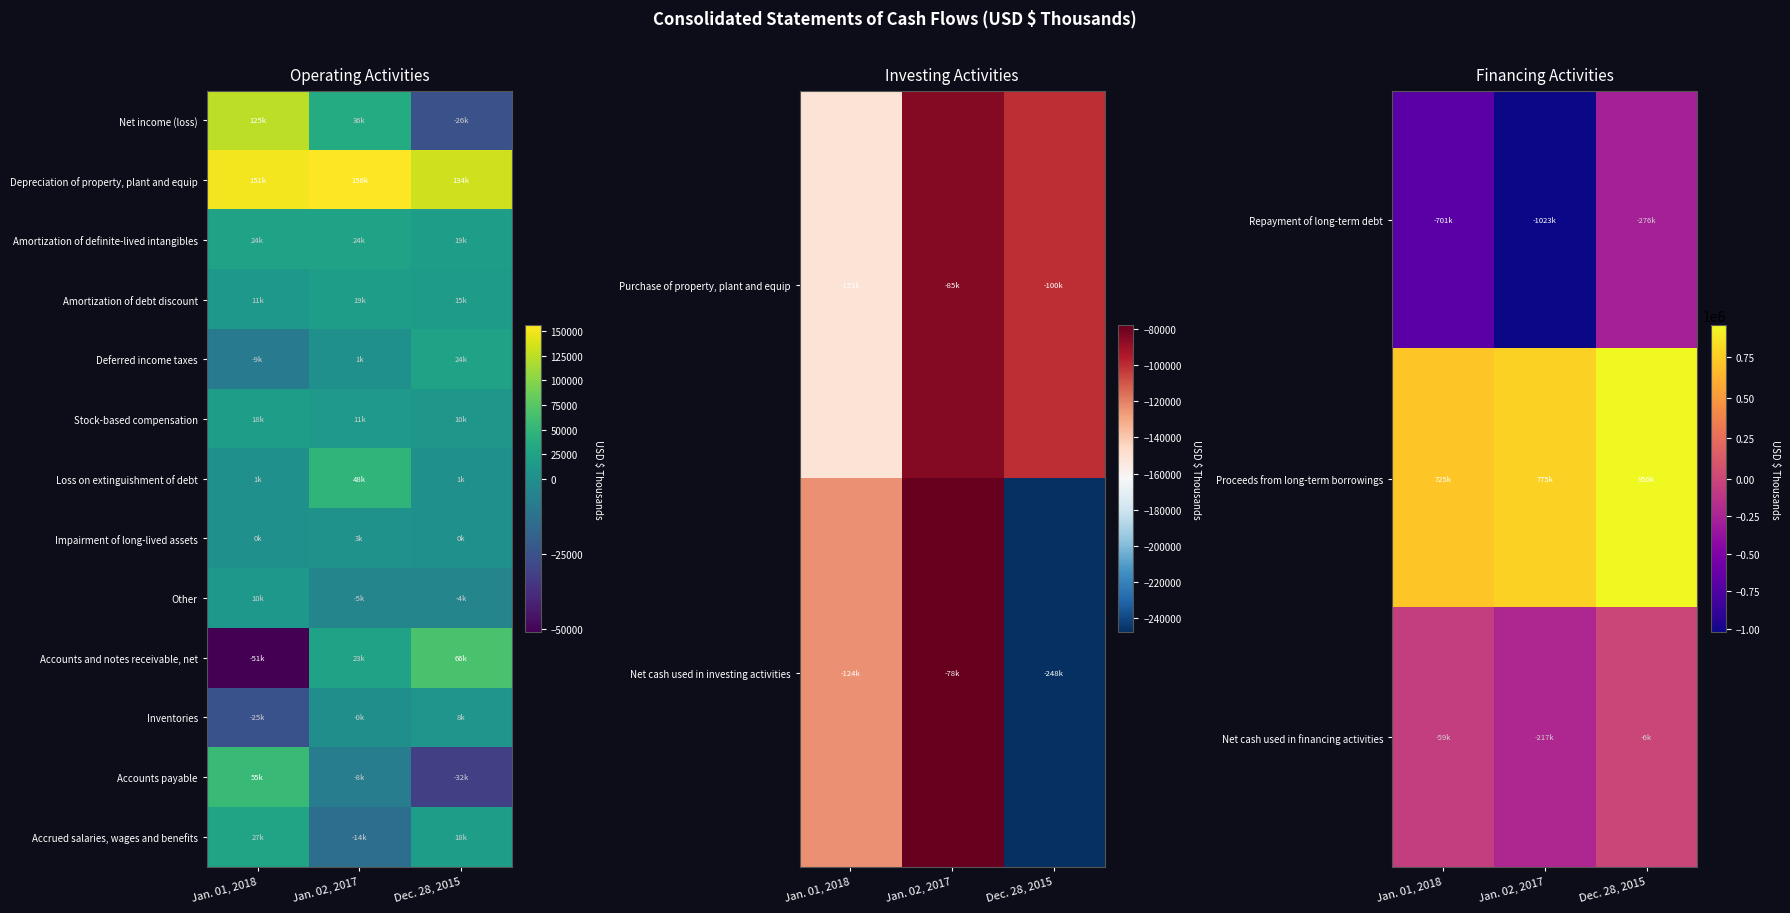

How many Impairment of long-lived assets values are between 0 and 3346?

3